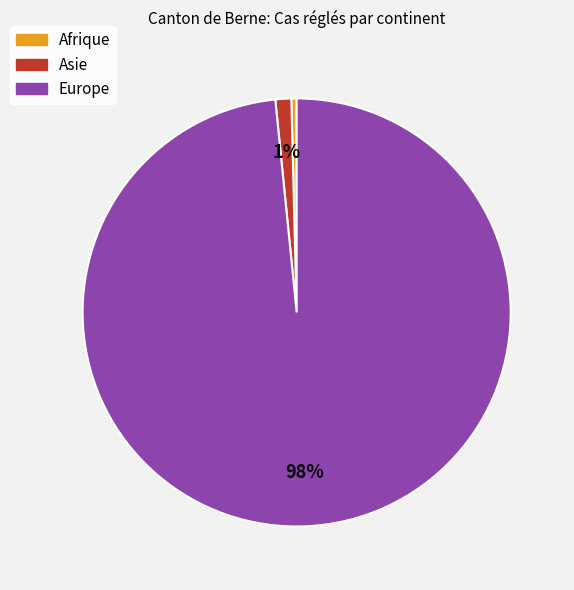

Count the number of slices in the pie.

3